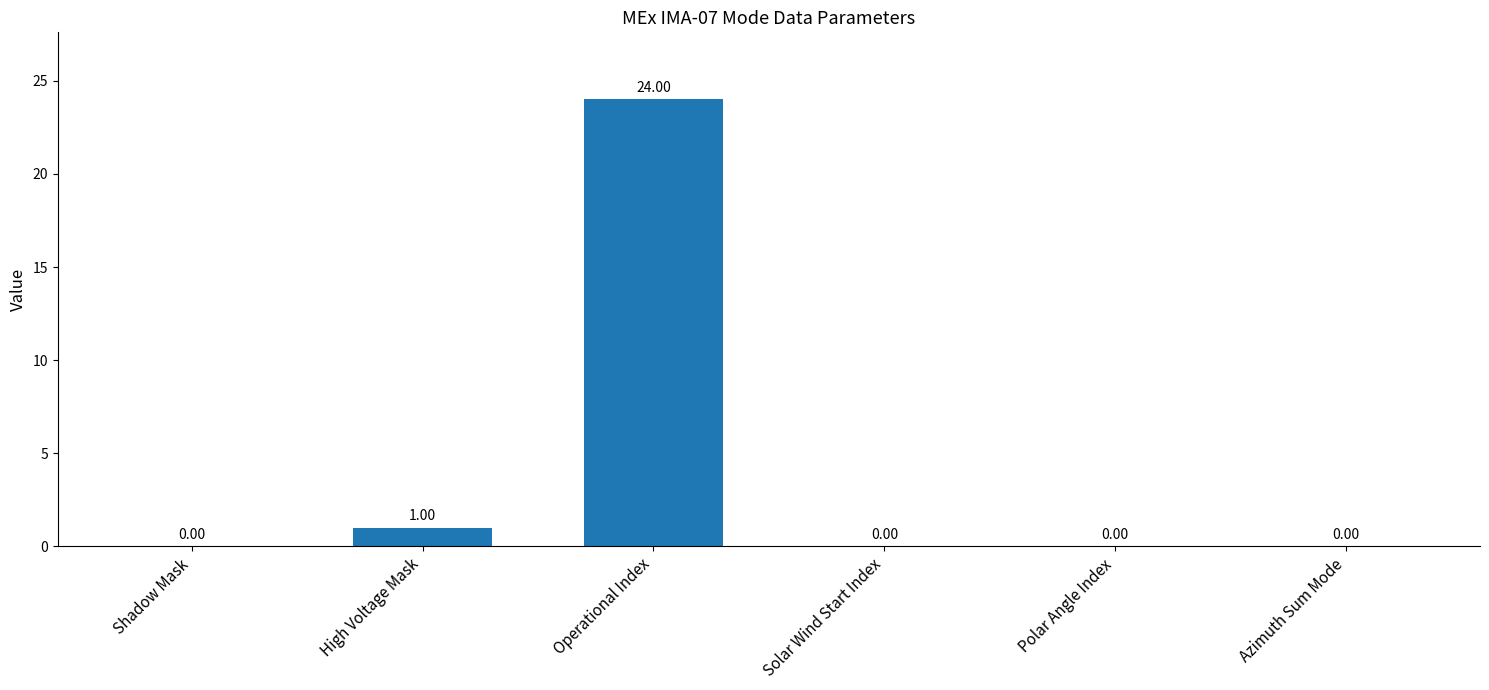

What is the change in value from High Voltage Mask to Solar Wind Start Index?

-1